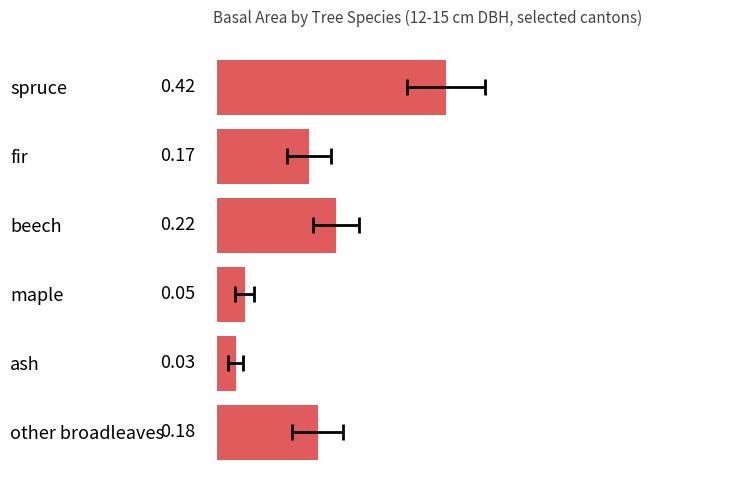

Reading left to right, list all the values displayed in this chart.

0.4	0.2	0.2	0.1	0.0	0.2